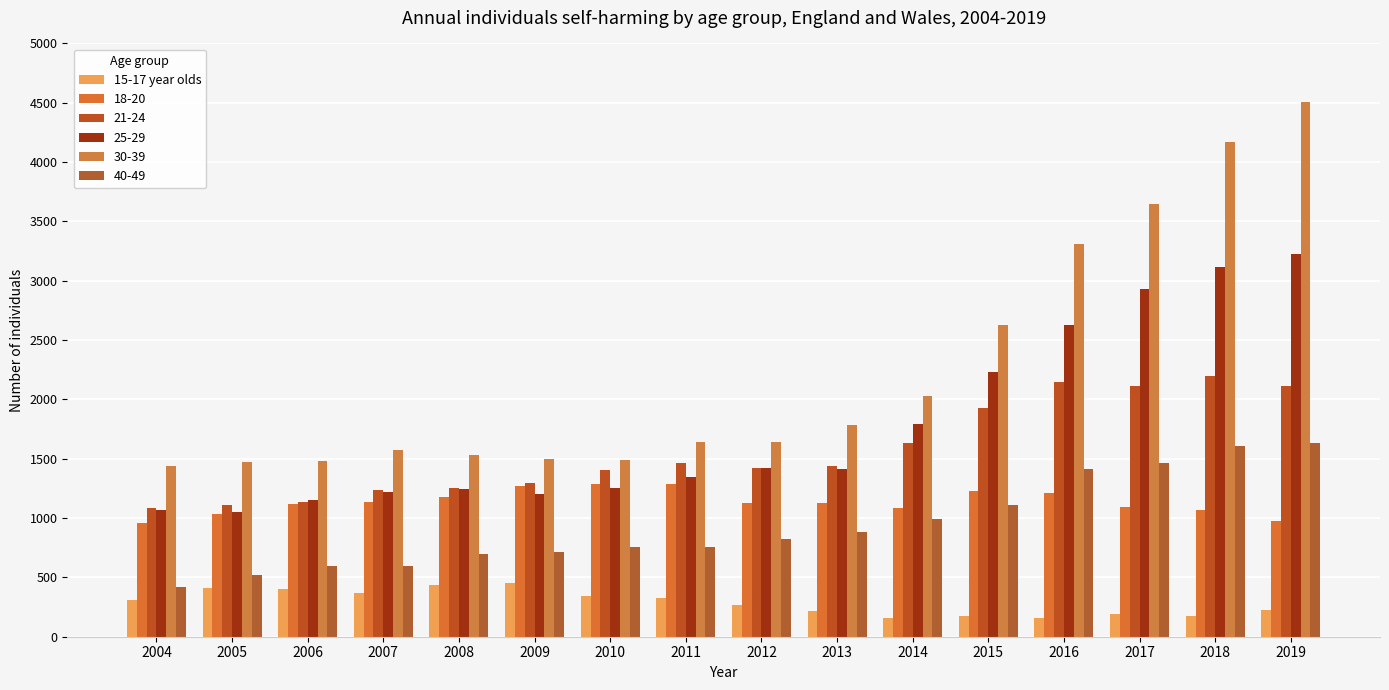

How many distinct data groups are displayed?

6